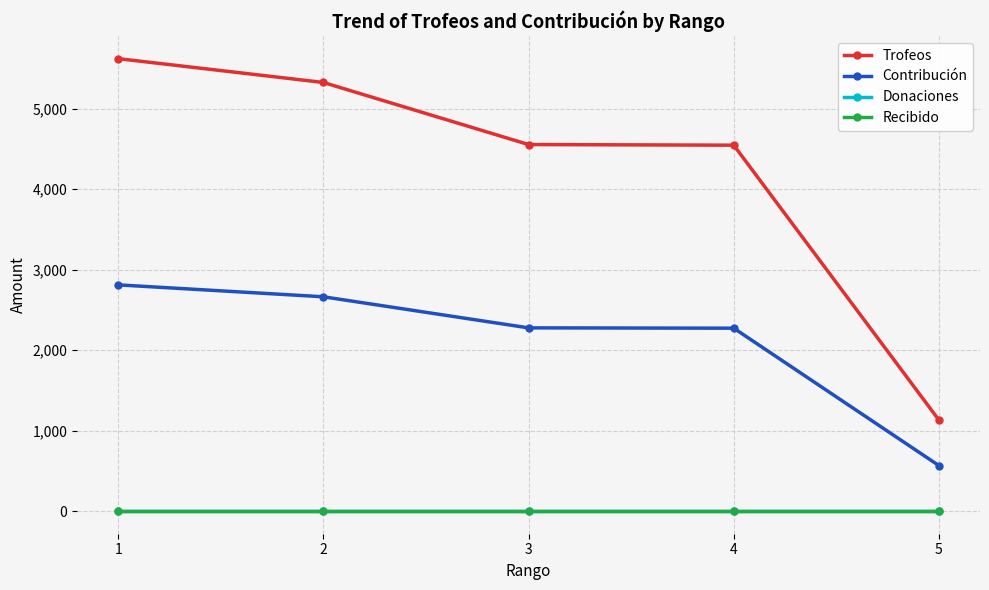

Where does the Trofeos series first go above 4553?

1